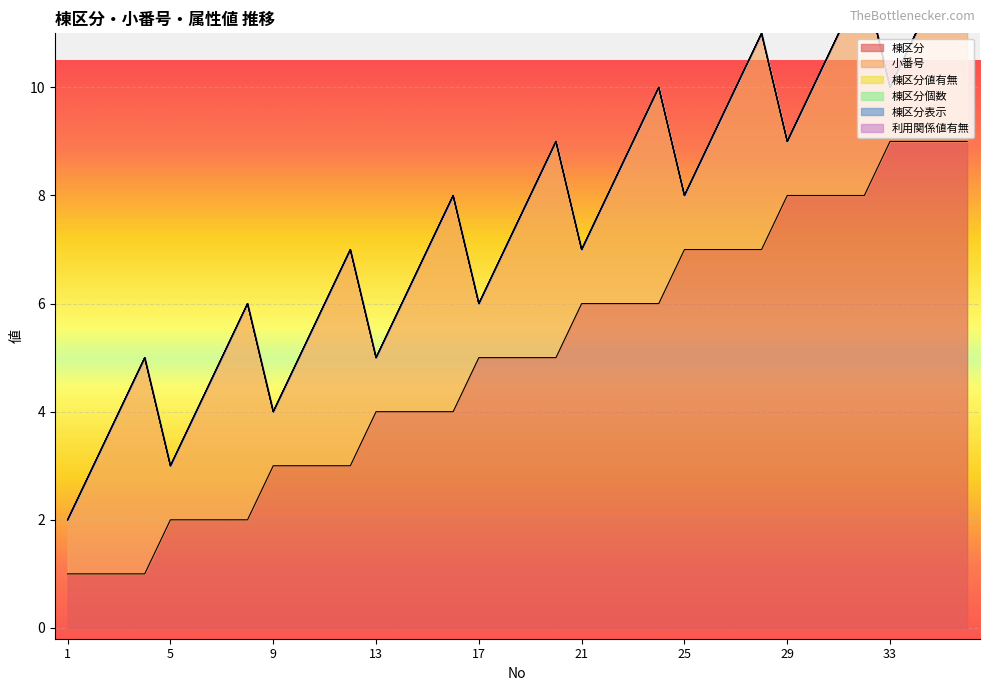

Reading right to left, extract all data points from this chart.

棟区分: 9	9	9	9	8	8	8	8	7	7	7	7	6	6	6	6	5	5	5	5	4	4	4	4	3	3	3	3	2	2	2	2	1	1	1	1
小番号: 4	3	2	1	4	3	2	1	4	3	2	1	4	3	2	1	4	3	2	1	4	3	2	1	4	3	2	1	4	3	2	1	4	3	2	1
棟区分値有無: 0	0	0	0	0	0	0	0	0	0	0	0	0	0	0	0	0	0	0	0	0	0	0	0	0	0	0	0	0	0	0	0	0	0	0	0
棟区分個数: 0	0	0	0	0	0	0	0	0	0	0	0	0	0	0	0	0	0	0	0	0	0	0	0	0	0	0	0	0	0	0	0	0	0	0	0
棟区分表示: 0	0	0	0	0	0	0	0	0	0	0	0	0	0	0	0	0	0	0	0	0	0	0	0	0	0	0	0	0	0	0	0	0	0	0	0
利用関係値有無: 0	0	0	0	0	0	0	0	0	0	0	0	0	0	0	0	0	0	0	0	0	0	0	0	0	0	0	0	0	0	0	0	0	0	0	0